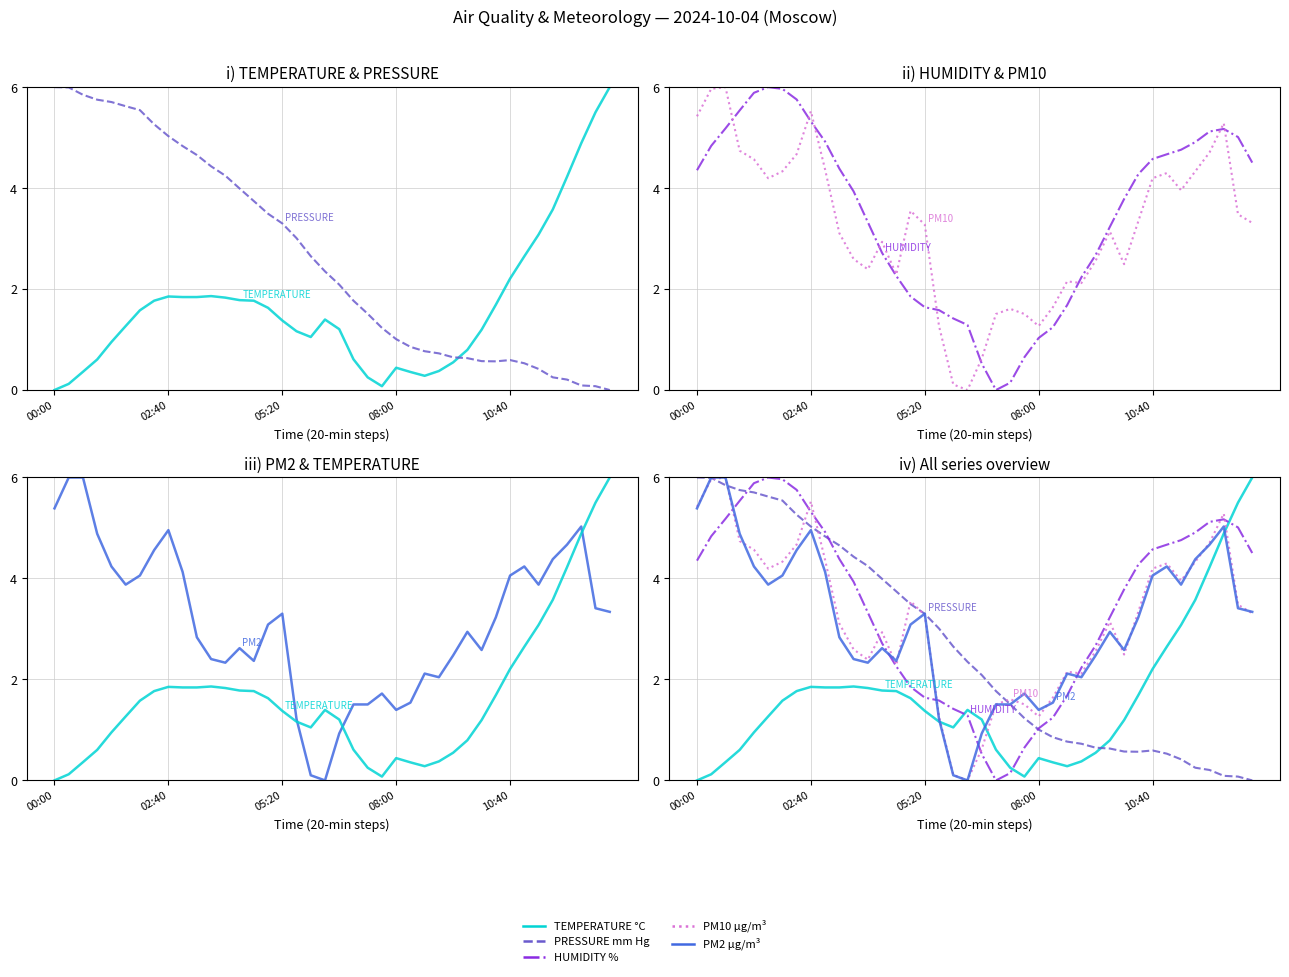

Where is PRESSURE mm Hg nearest to the value 3?

17